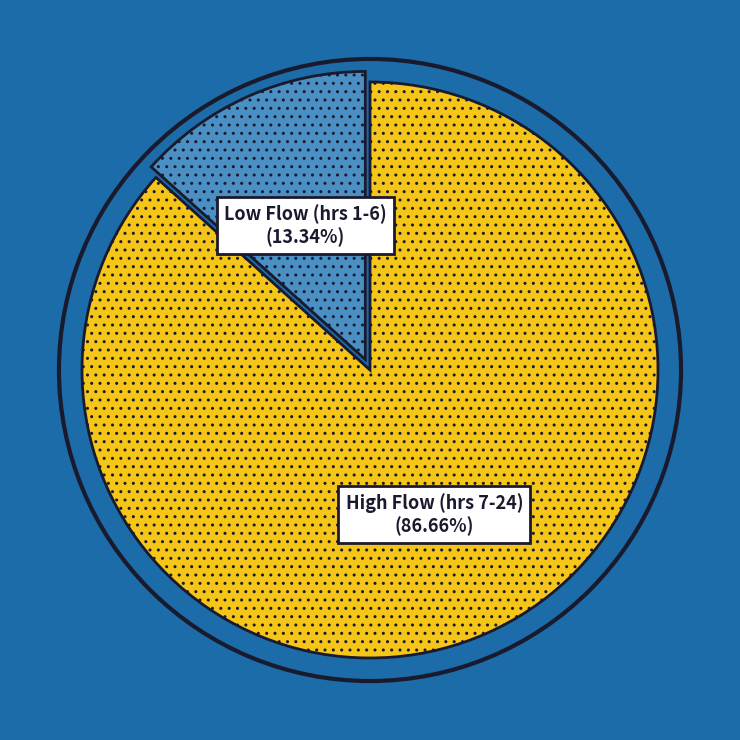

Do Low Flow (hrs 1-6) and High Flow (hrs 7-24) together represent more than half of the pie?

Yes